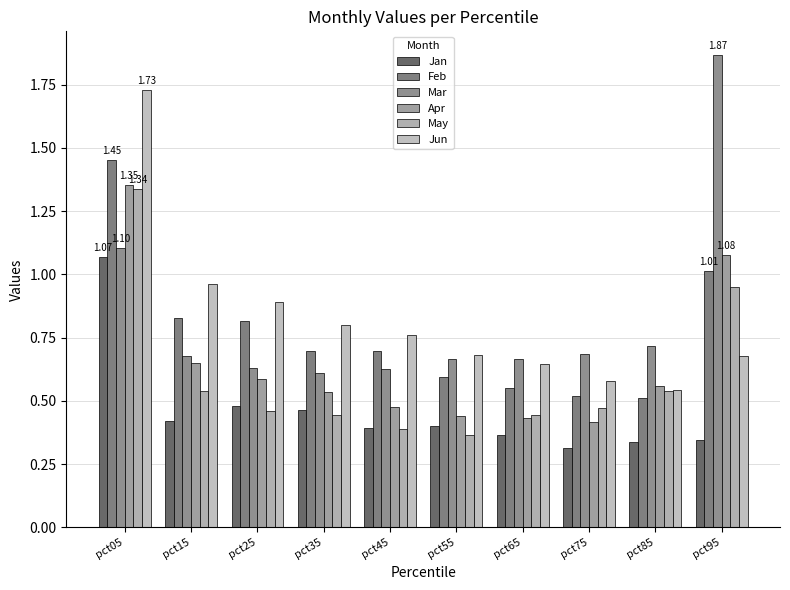

Between pct35 and pct75, which series saw the biggest shift?

Jun